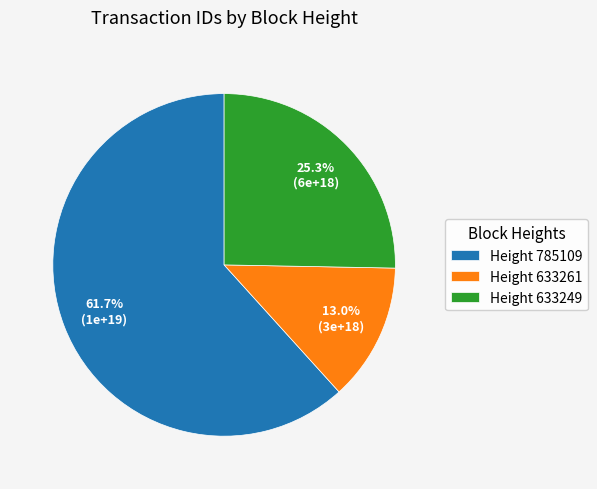

What is the total percentage of Height 633249 and Height 785109?

87.0%